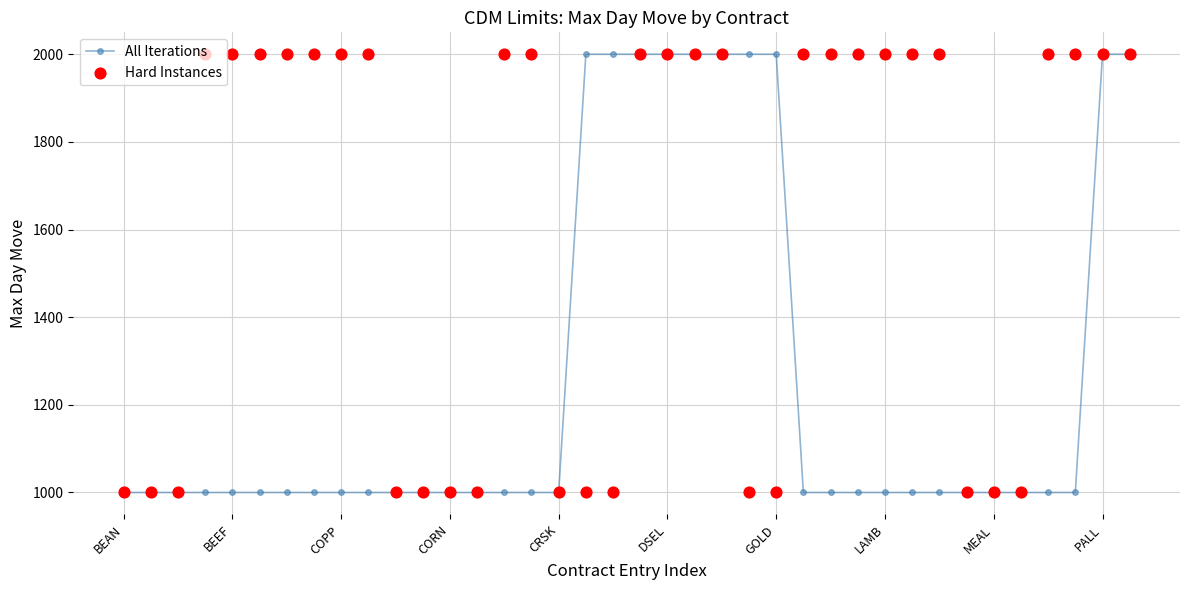

At which category is the sum across all series the highest?

19